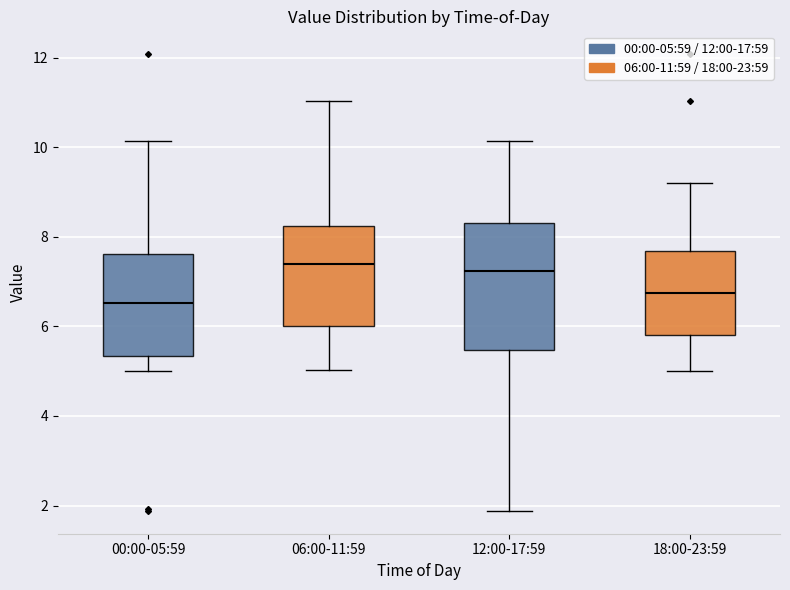

Where does the upper whisker of the box for 06:00-11:59 end on the y-axis? The values are not printed on the chart, so give them approximately, as read against the axis.

11.0